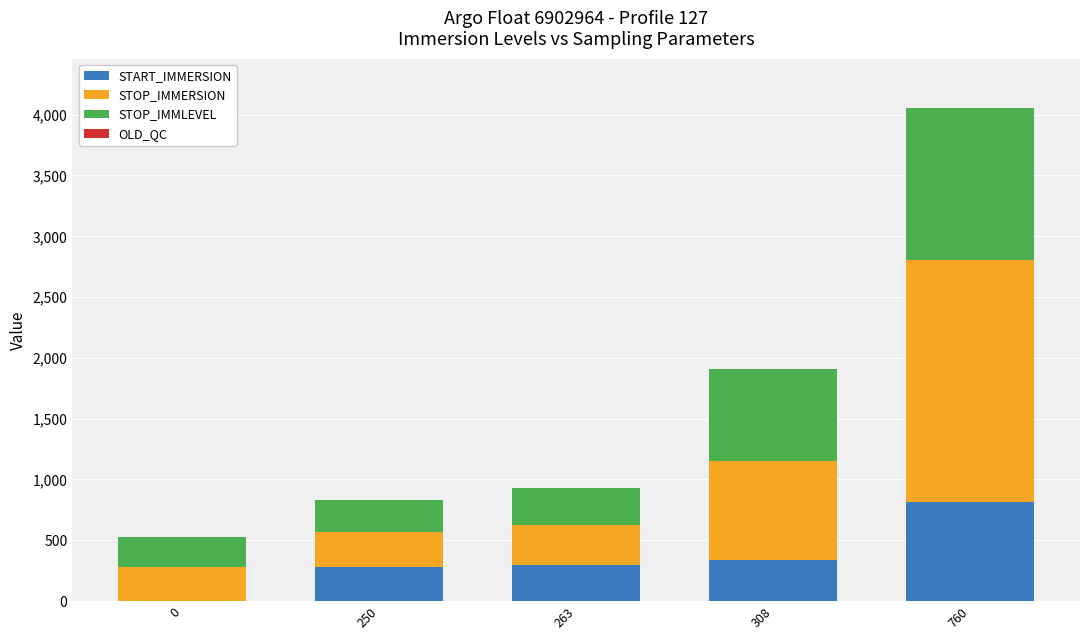

The START_IMMERSION series shows 326.8 at 760. True or false?

False